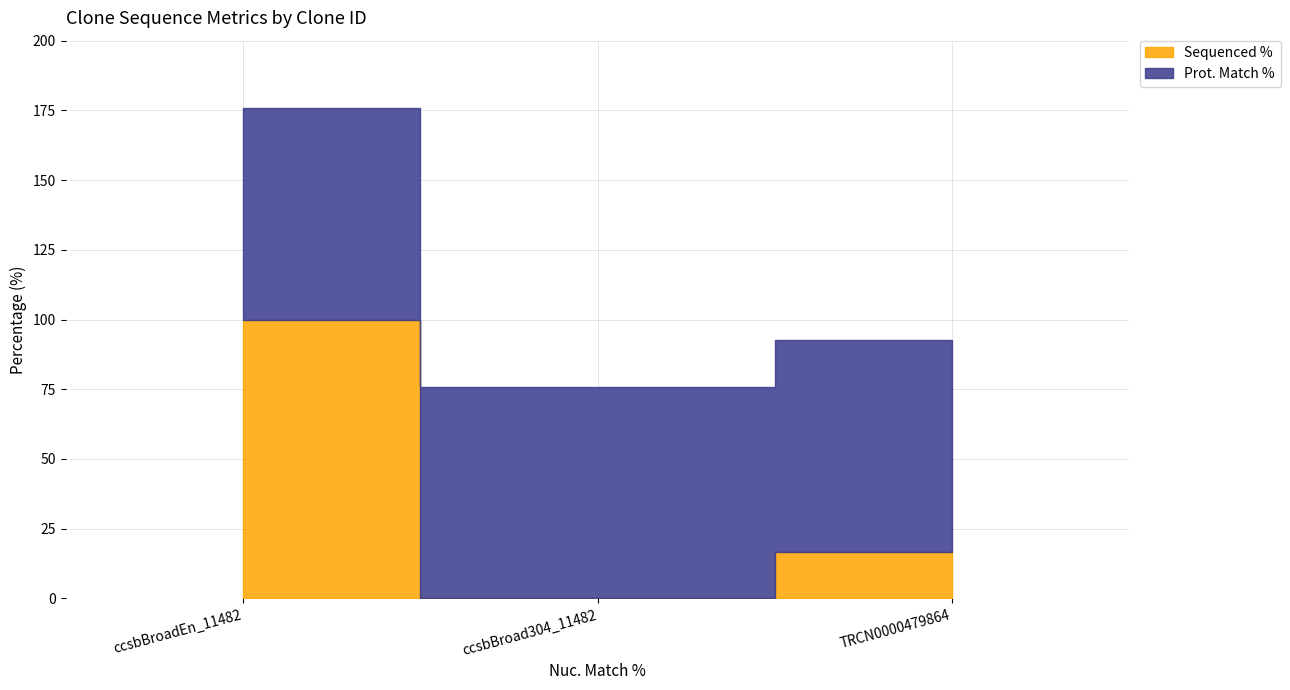

What position from the left is ccsbBroadEn_11482?

1